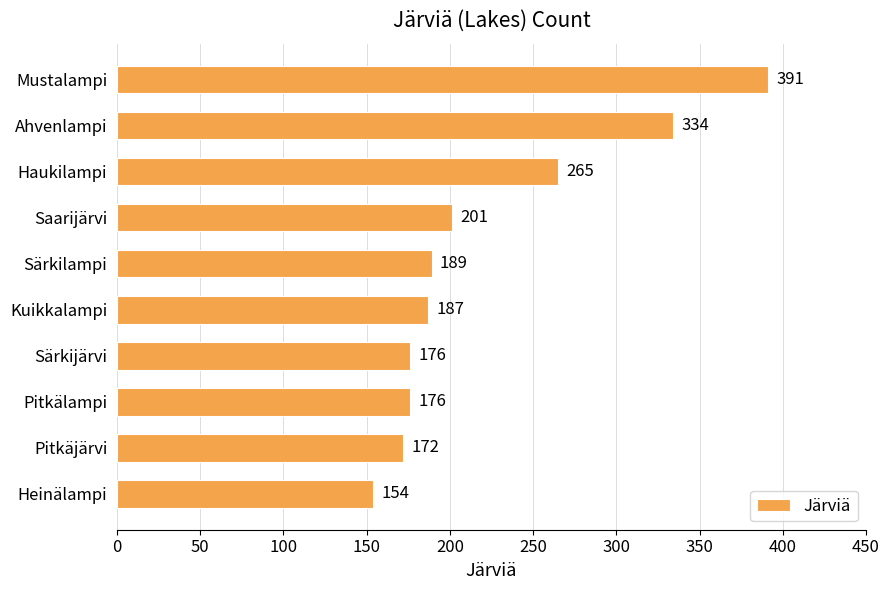

The value at Pitkäjärvi is 172. True or false?

True